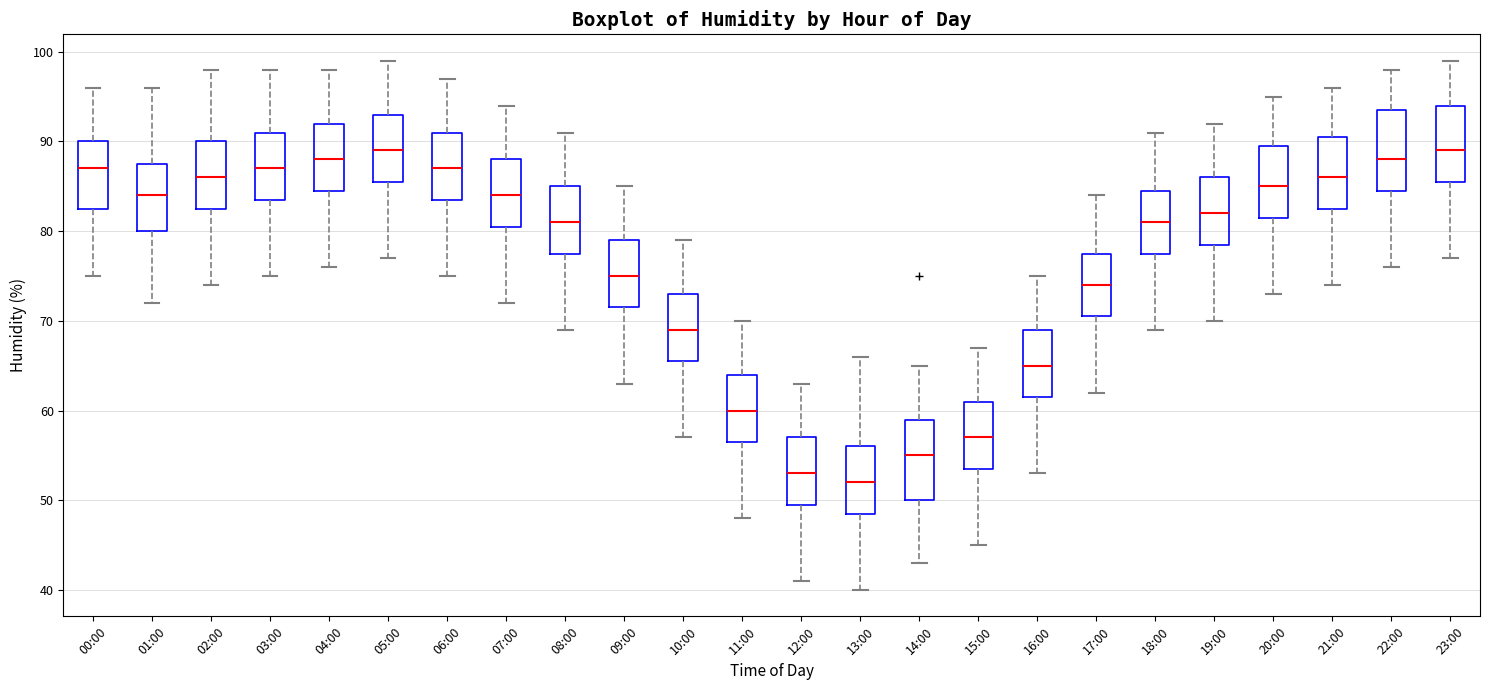

Which box's median line is the lowest?

13:00